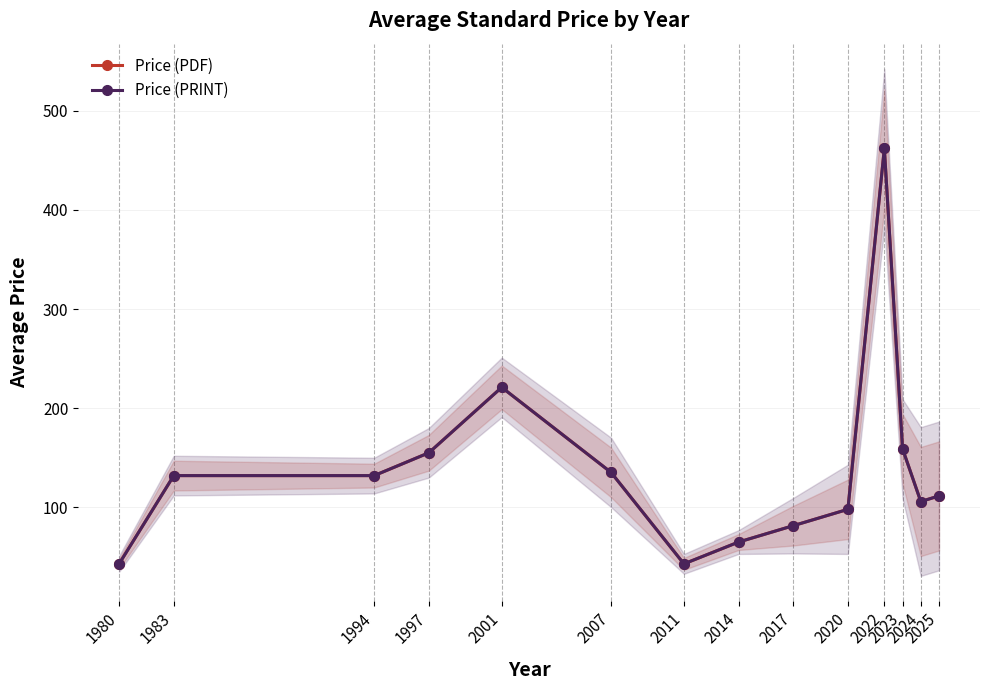

Which series has the largest total across all categories?

Price (PDF)